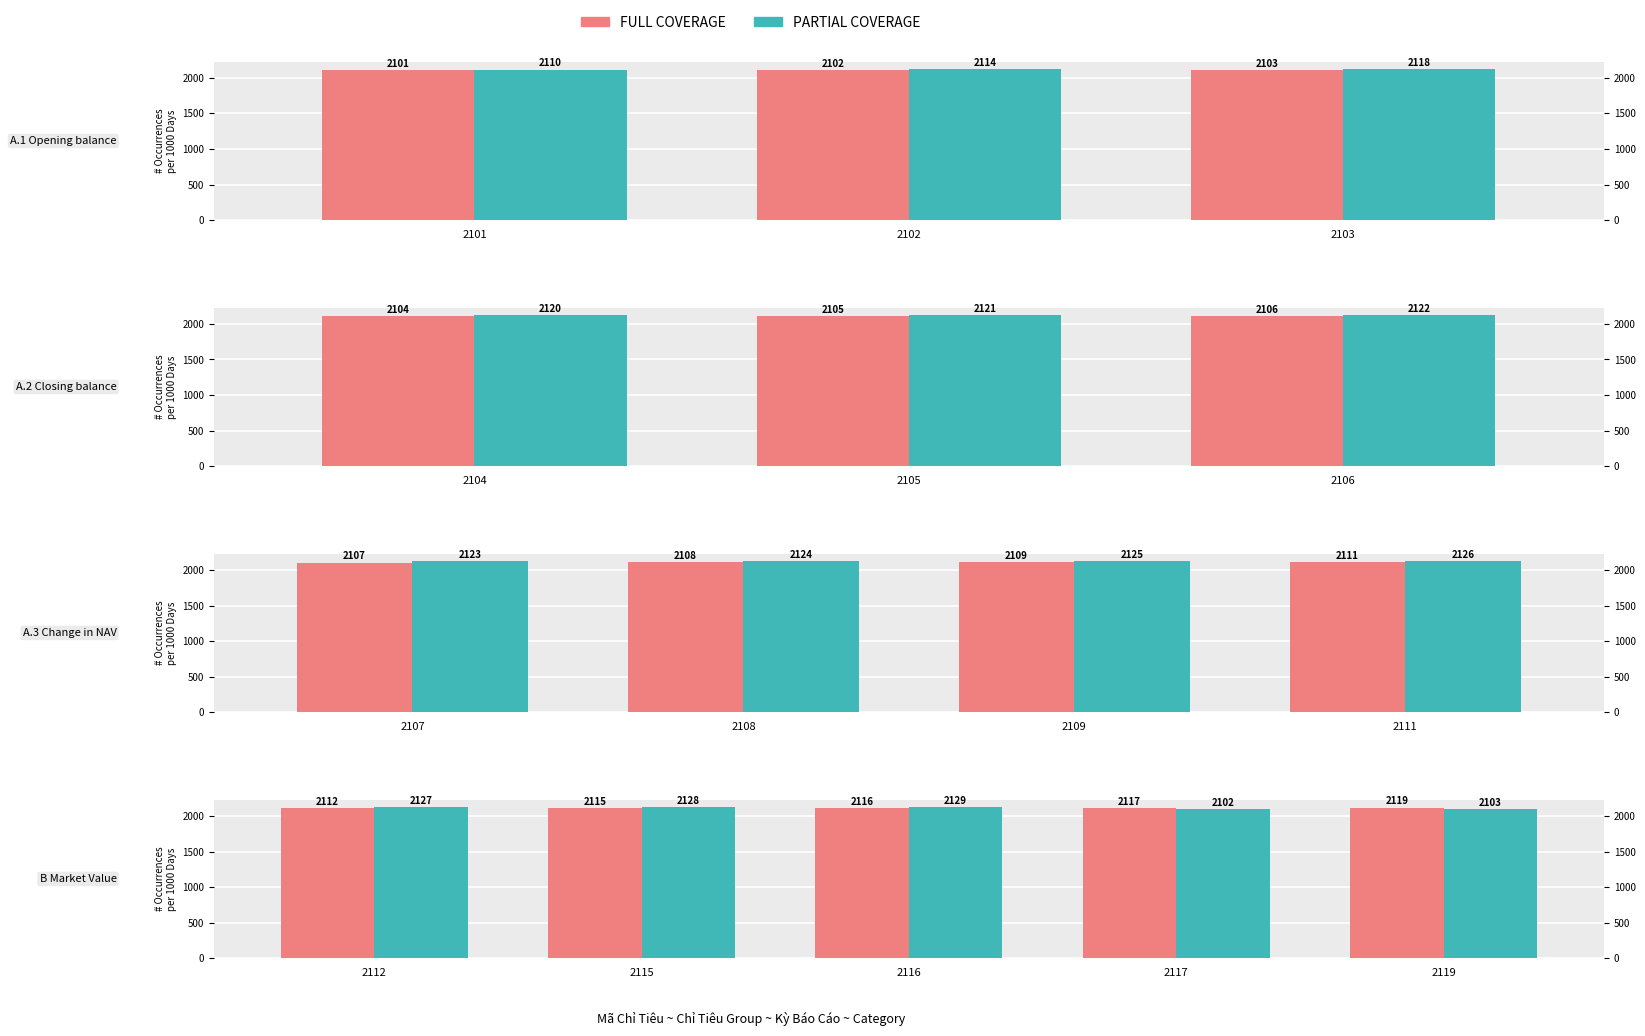

Does the chart contain any negative values?

No